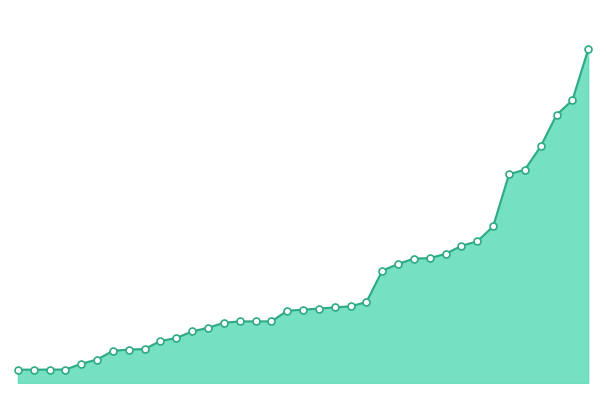

Which has a higher value, 30 or 2?

30